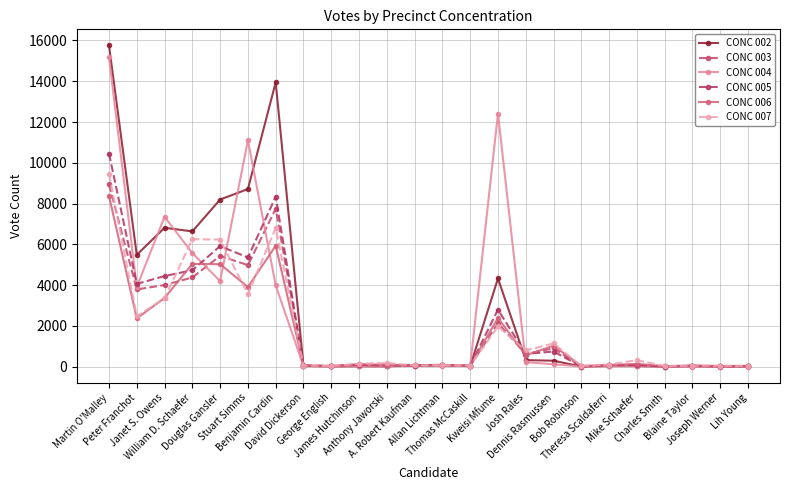

The CONC 005 series shows 15 at George English. True or false?

False